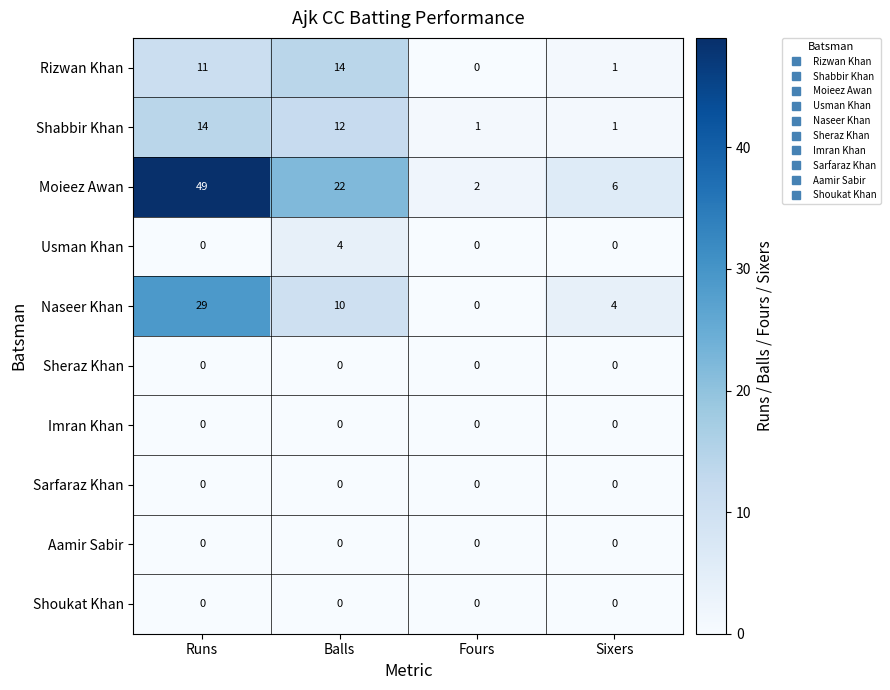

Which series has the widest spread of values?

Moieez Awan